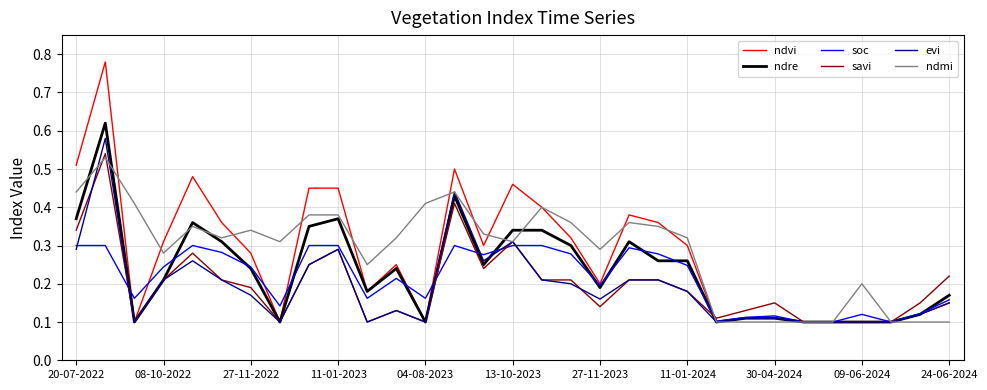

How many interior local valleys does the ndvi series have?

7